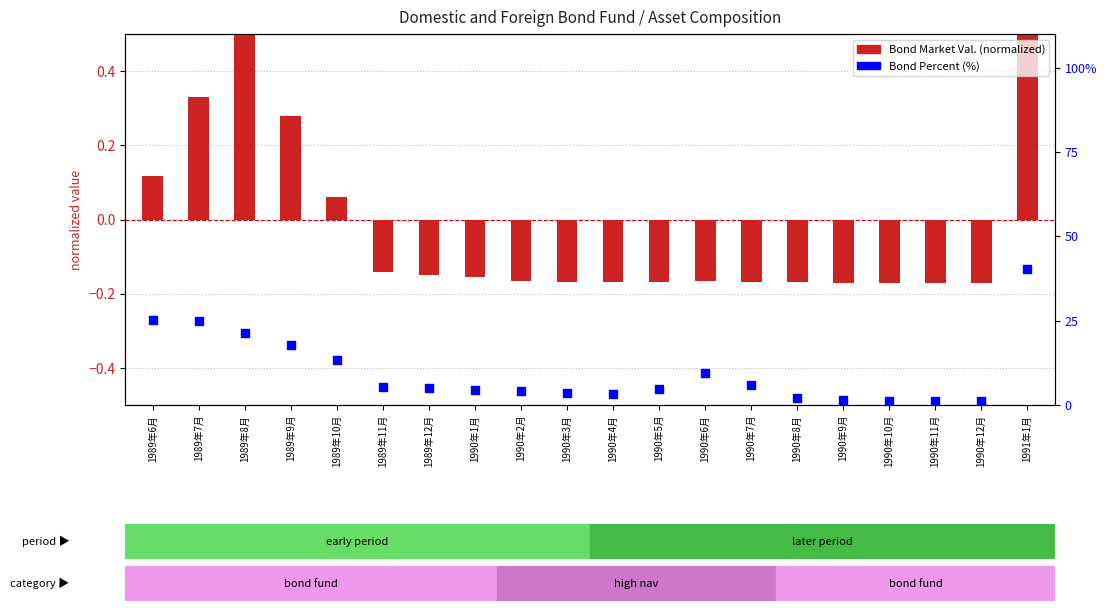

What are all the series names shown in the legend?

Bond Market Val. (normalized), Bond Percent (%)